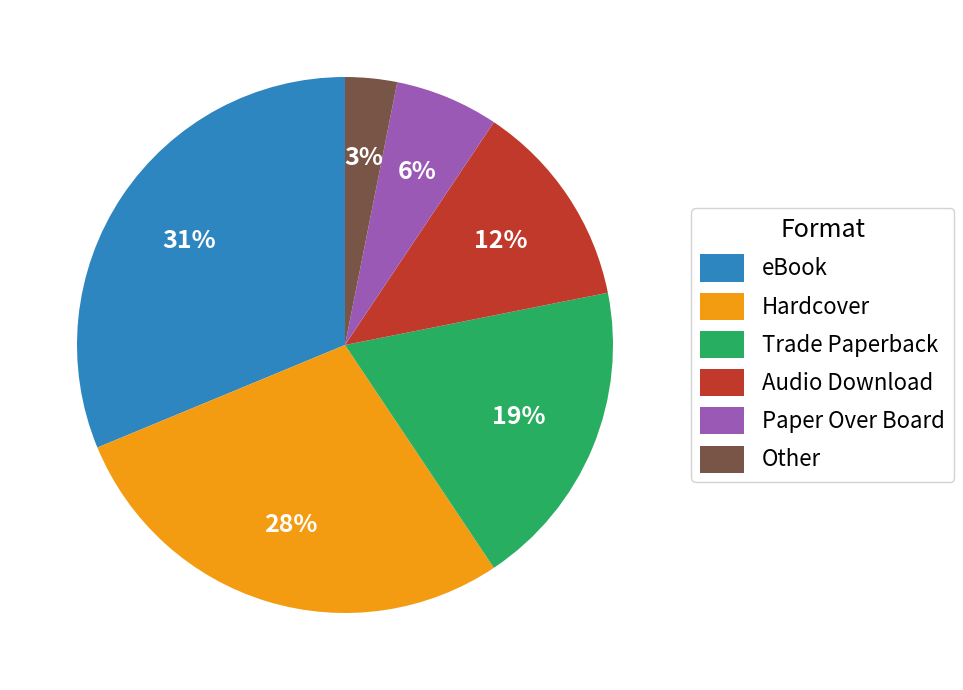

Between Audio Download and Trade Paperback, which is larger?

Trade Paperback